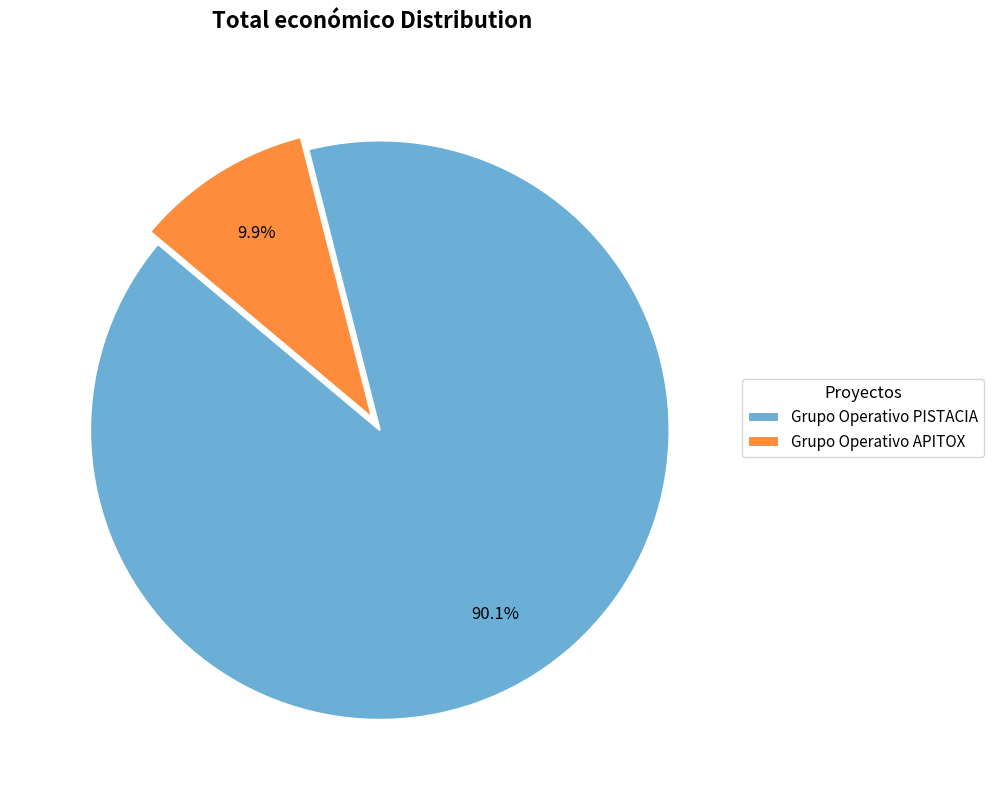

What is the total percentage of Grupo Operativo PISTACIA and Grupo Operativo APITOX?

100.0%